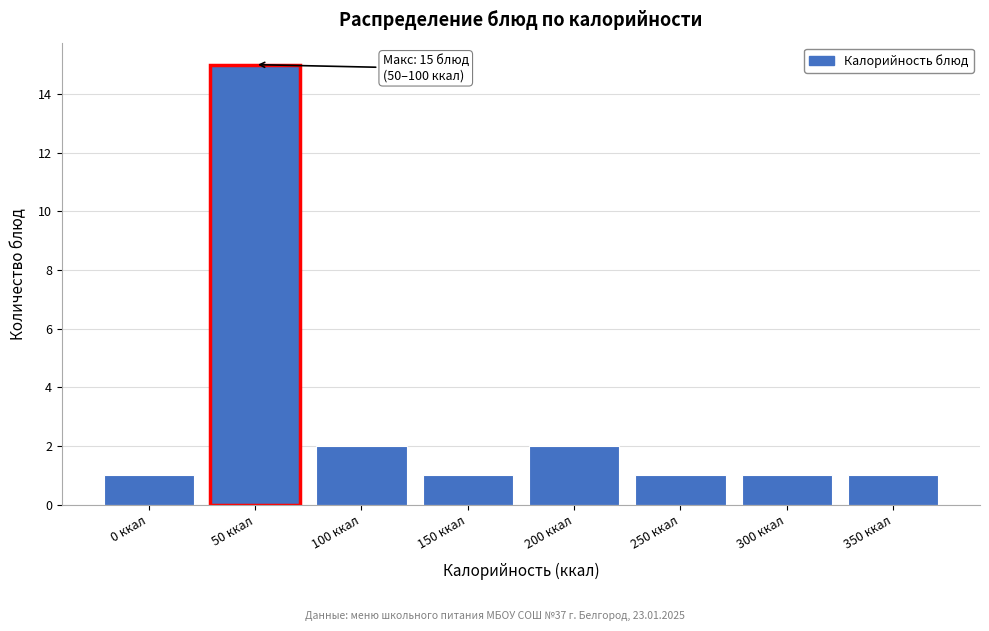

Reading left to right, extract all data points from this chart.

1	15	2	1	2	1	1	1